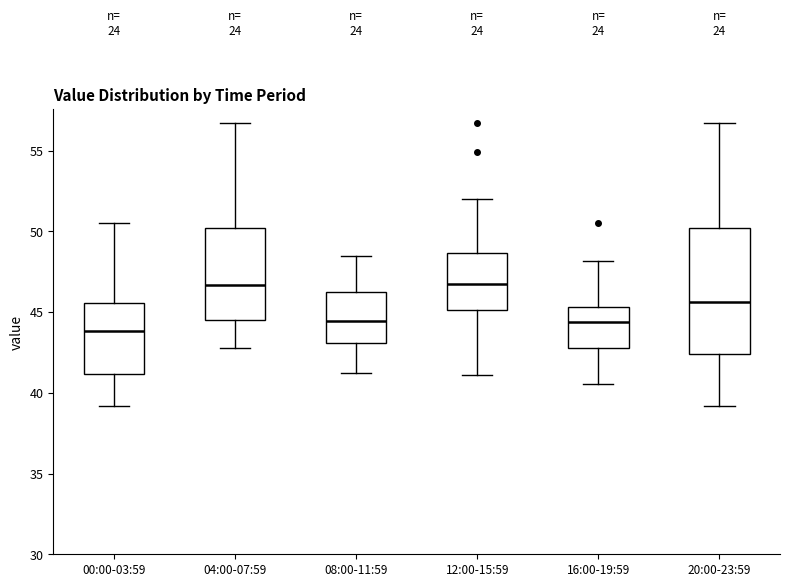

Reading left to right, read every box against the y-axis: the position of its median line, the range the box covers, and the ends of its whiskers. The values are not printed on the chart, so give them approximately, as read against the axis.

00:00-03:59: median 44.0, box 41.0 to 45.5, whiskers 39.0 to 50.5
04:00-07:59: median 46.5, box 44.5 to 50.0, whiskers 43.0 to 56.5
08:00-11:59: median 44.5, box 43.0 to 46.0, whiskers 41.0 to 48.5
12:00-15:59: median 46.5, box 45.0 to 48.5, whiskers 41.0 to 52.0
16:00-19:59: median 44.5, box 43.0 to 45.5, whiskers 40.5 to 48.0
20:00-23:59: median 45.5, box 42.5 to 50.0, whiskers 39.0 to 56.5